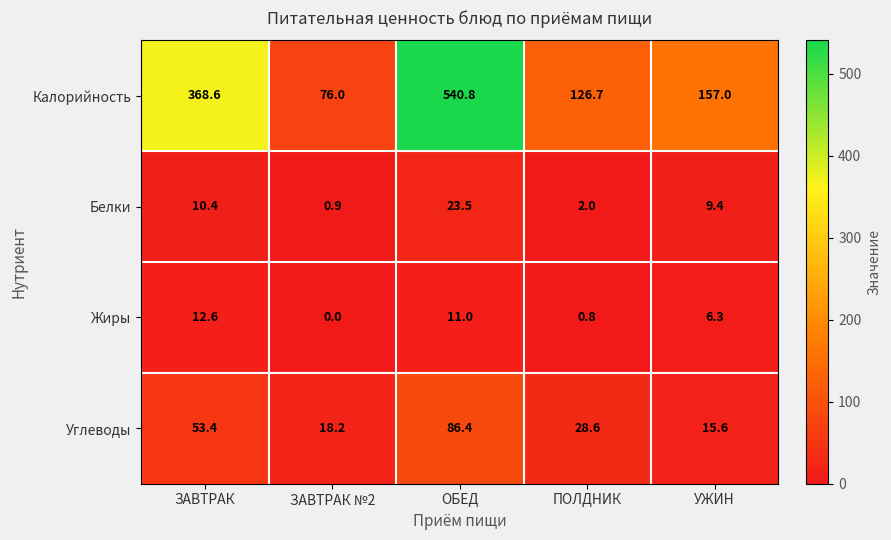

At which category does the chart reach its peak across all series?

ОБЕД